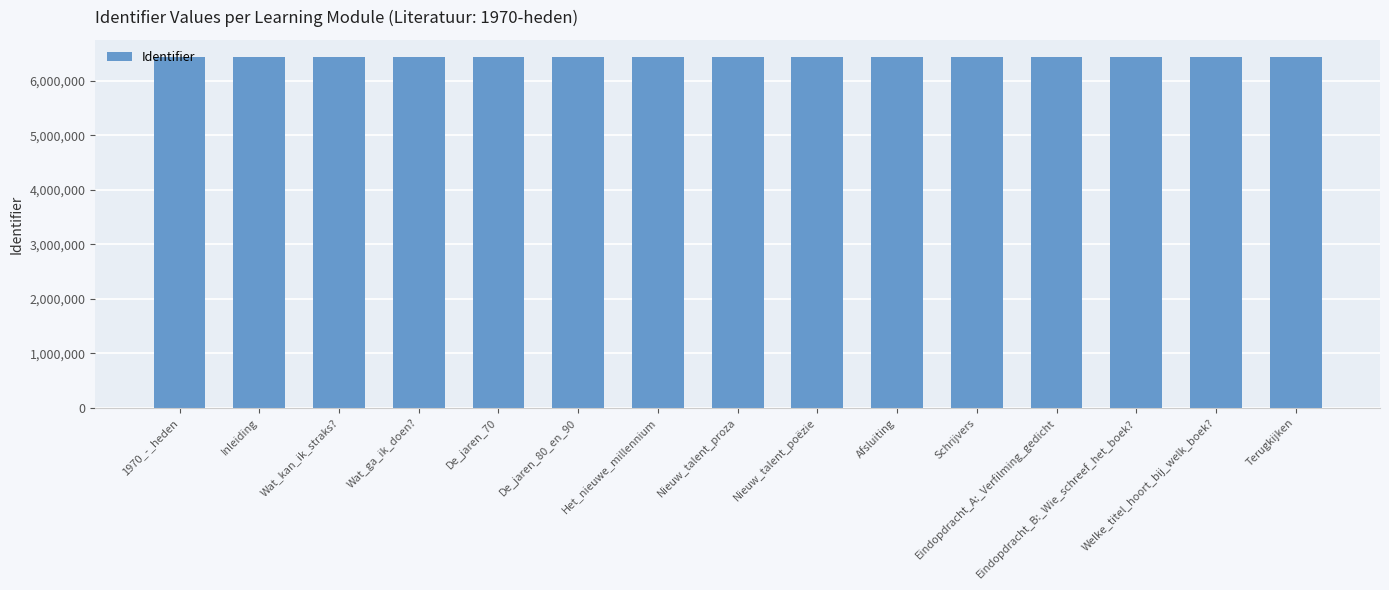

What is the average value?

6428672